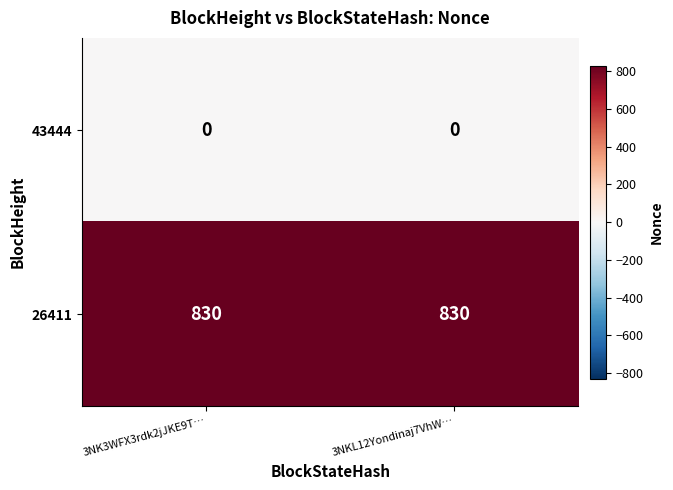

Rank the series by their average value, from lowest to highest.

43444, 26411